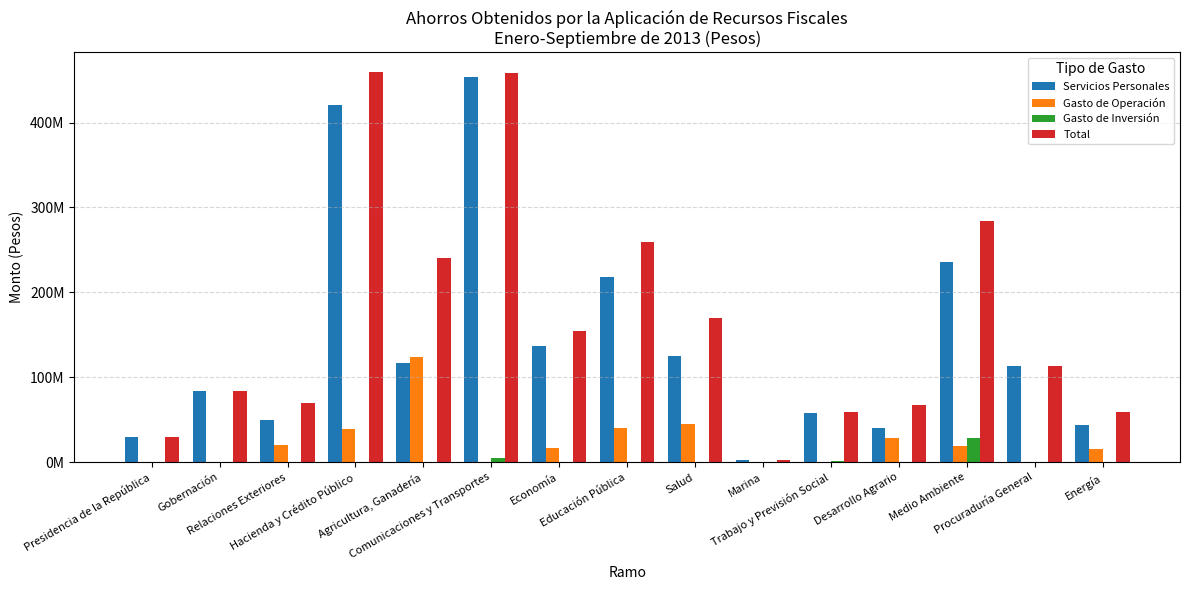

Rank the series at Medio Ambiente from lowest to highest value.

Gasto de Operación, Gasto de Inversión, Servicios Personales, Total